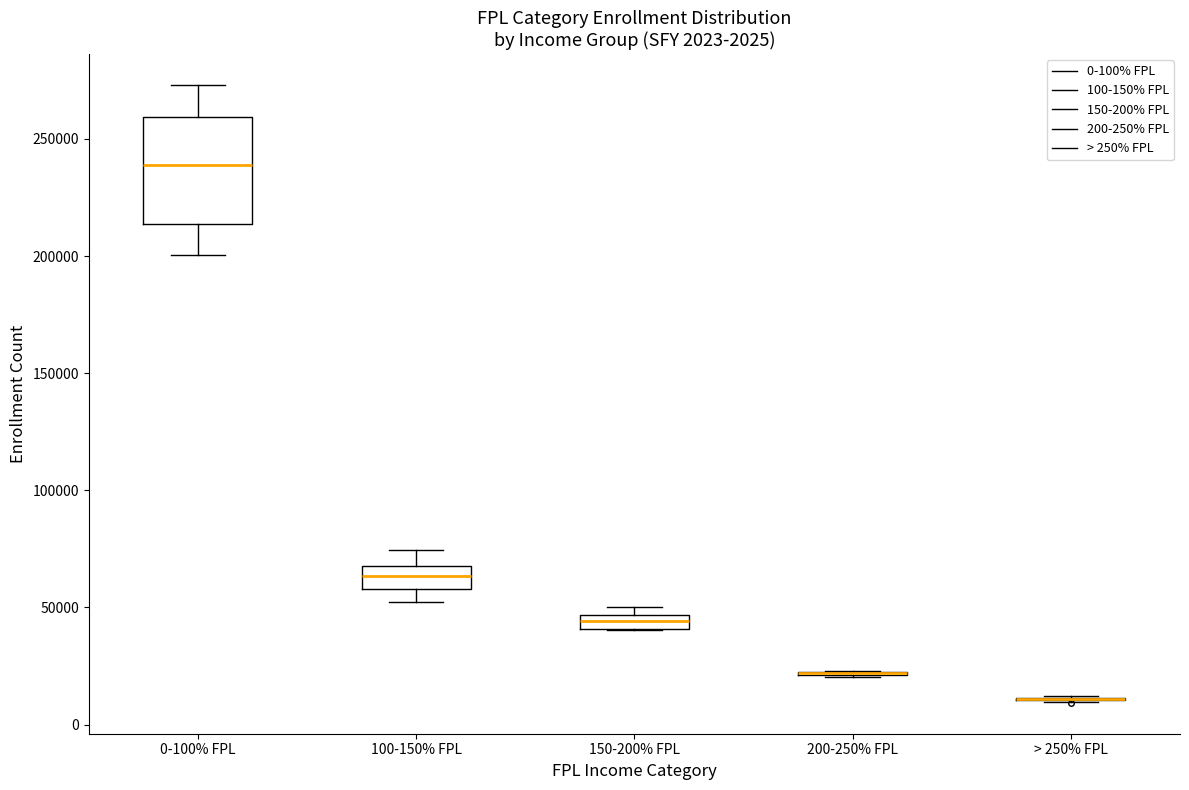

Which box is the tallest, from its lower edge to its upper edge?

0-100% FPL